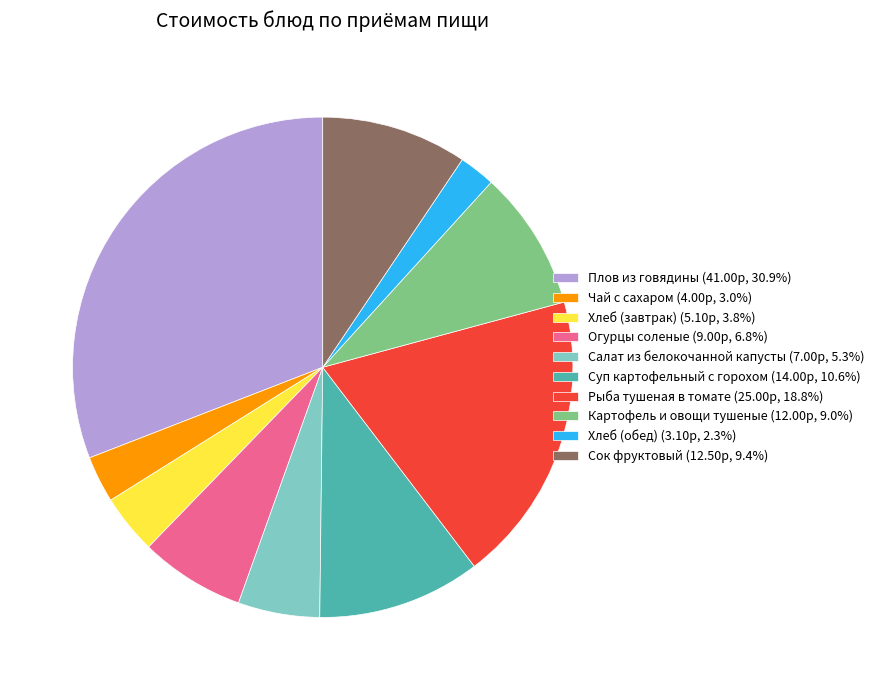

Is there any slice that represents more than half of the pie?

No